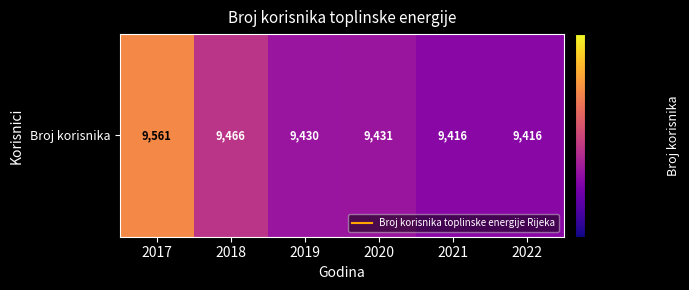

What is the change in value from 2018 to 2019?

-36